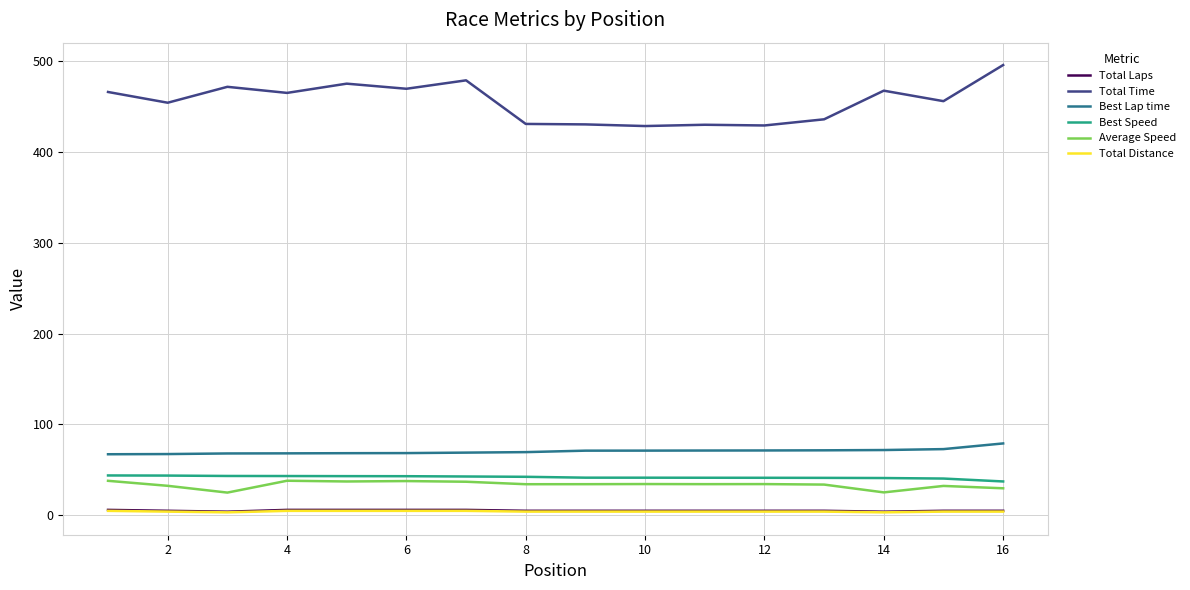

How many series are shown in this chart?

6